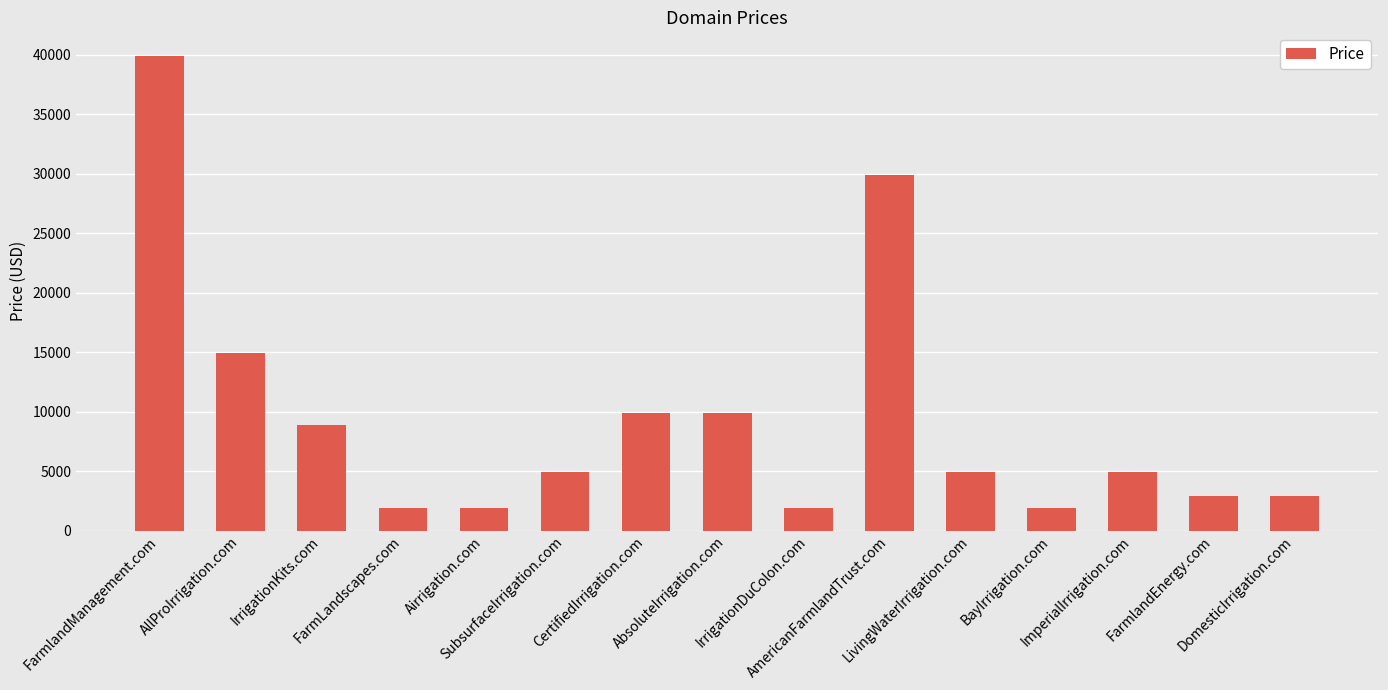

What is the average value?

9421